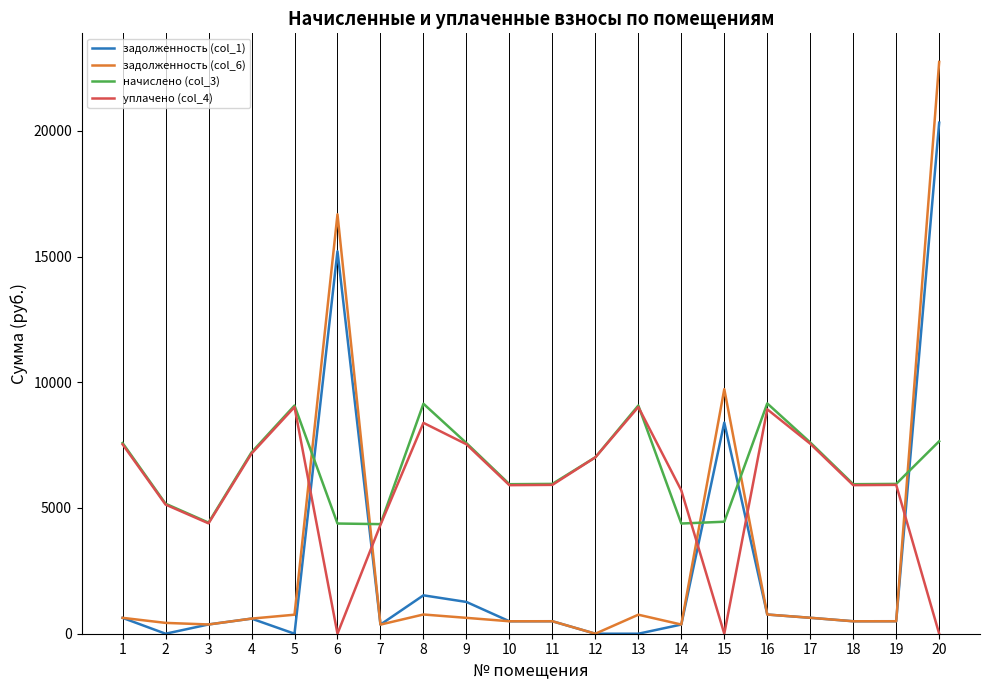

Where do начислено (col_3) and задолженность (col_6) first cross each other?

5 and 6